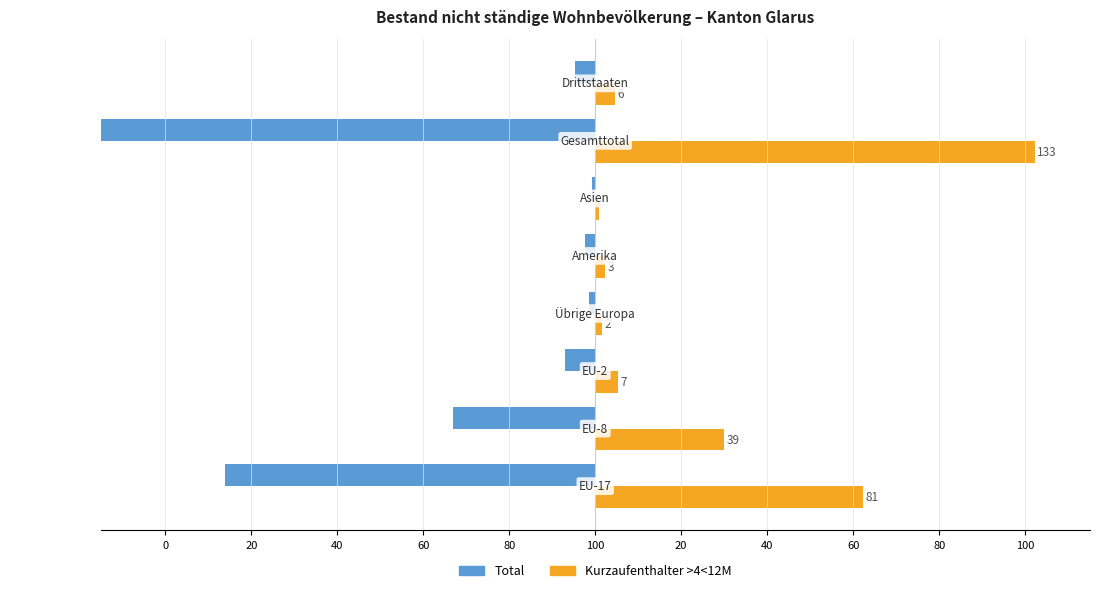

The value of Kurzaufenthalter >4<12M at 80 is 51.8. True or false?

False